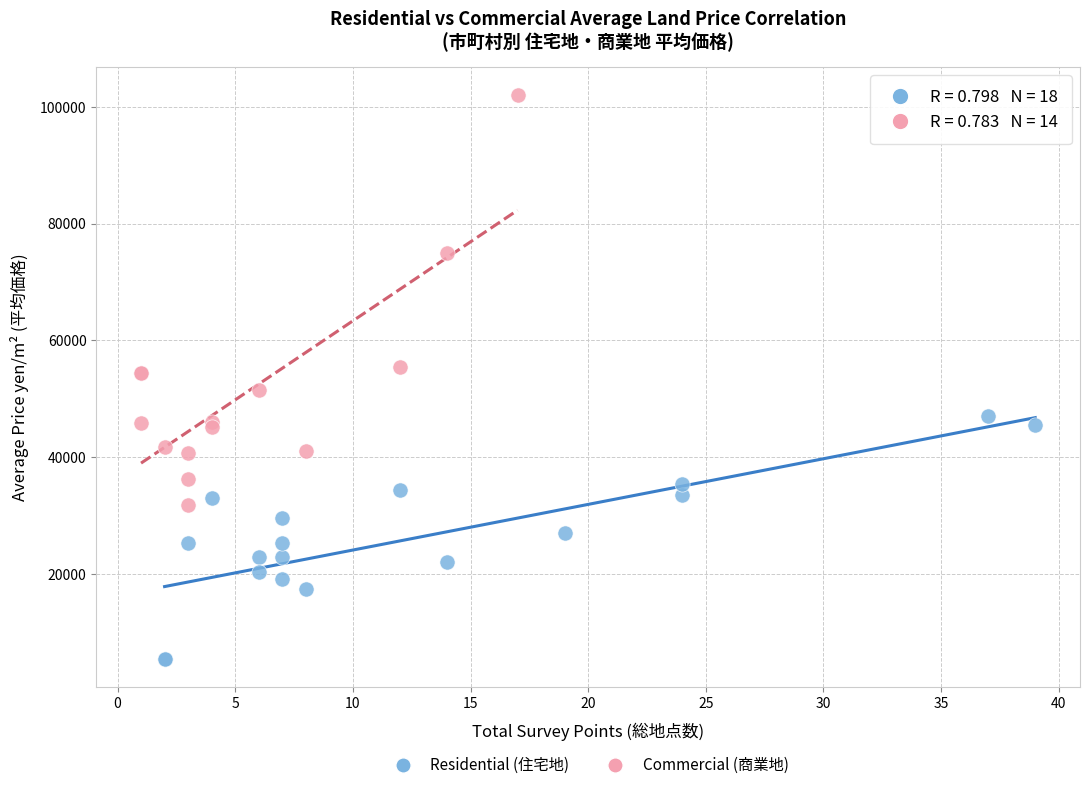

Which series contains the highest Y value?

Commercial (商業地)